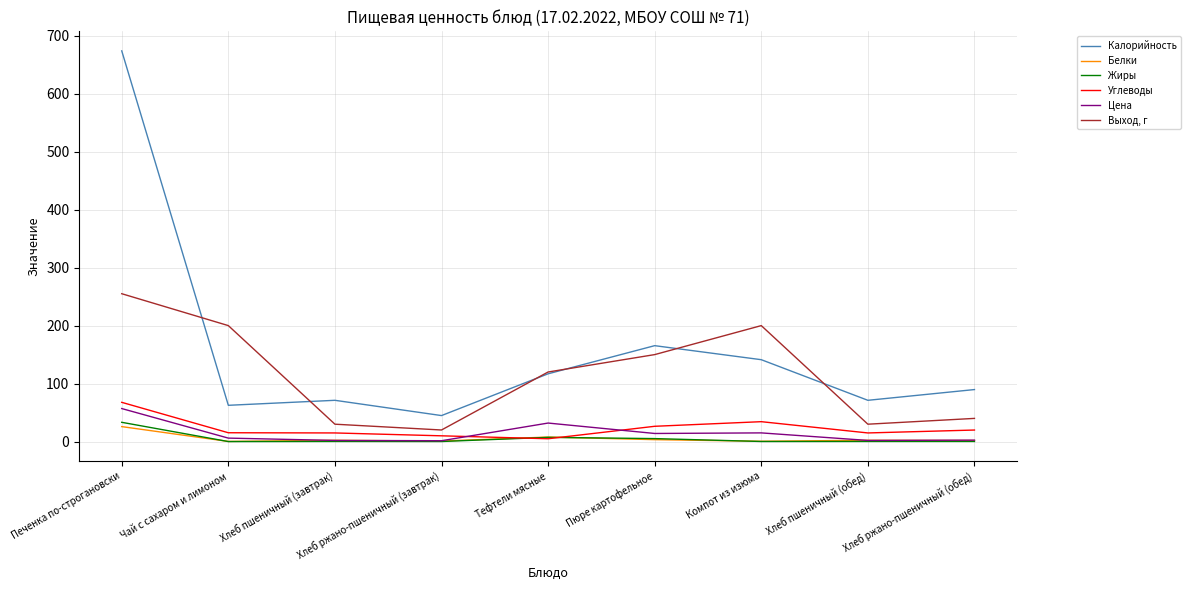

Which series changed the most between Пюре картофельное and Хлеб пшеничный (обед)?

Выход, г